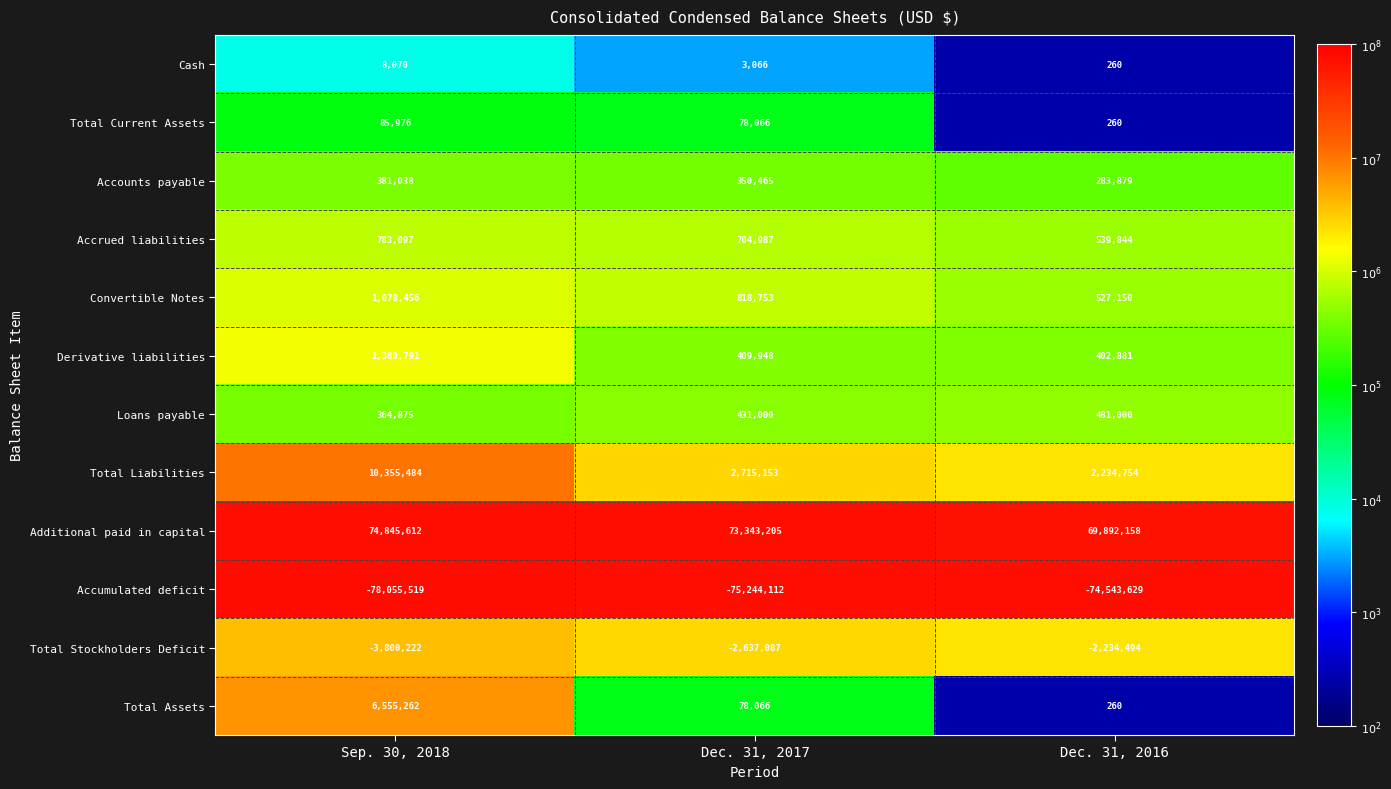

Between Dec. 31, 2017 and Dec. 31, 2016, which series saw the biggest shift?

Additional paid in capital